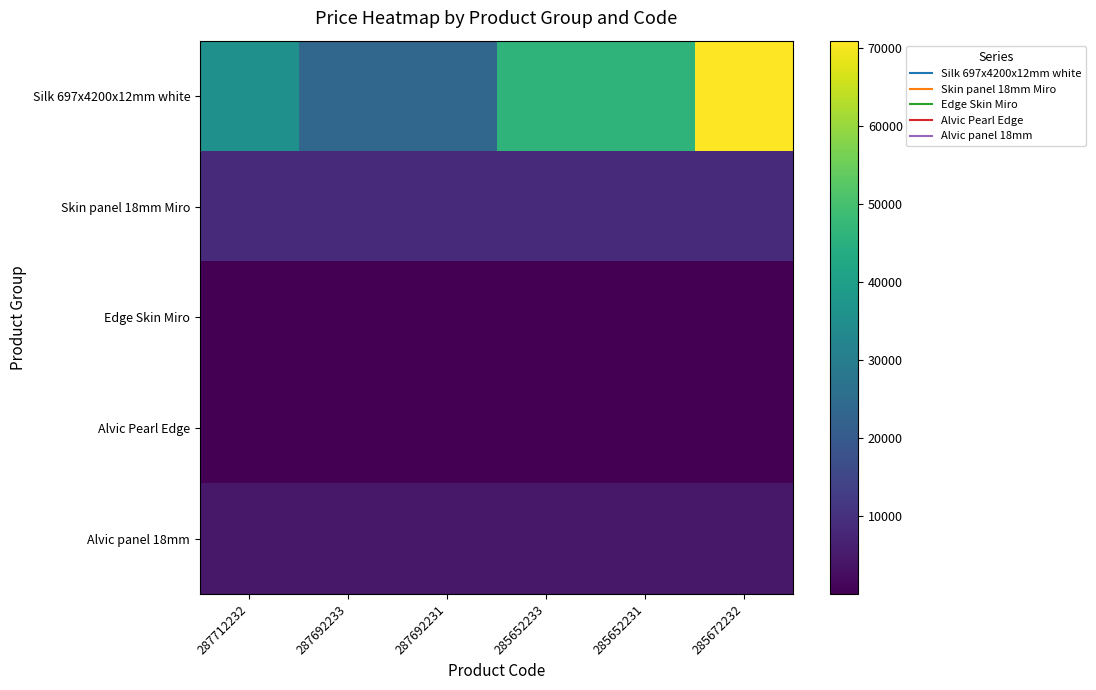

Count the number of categories in the chart.

6